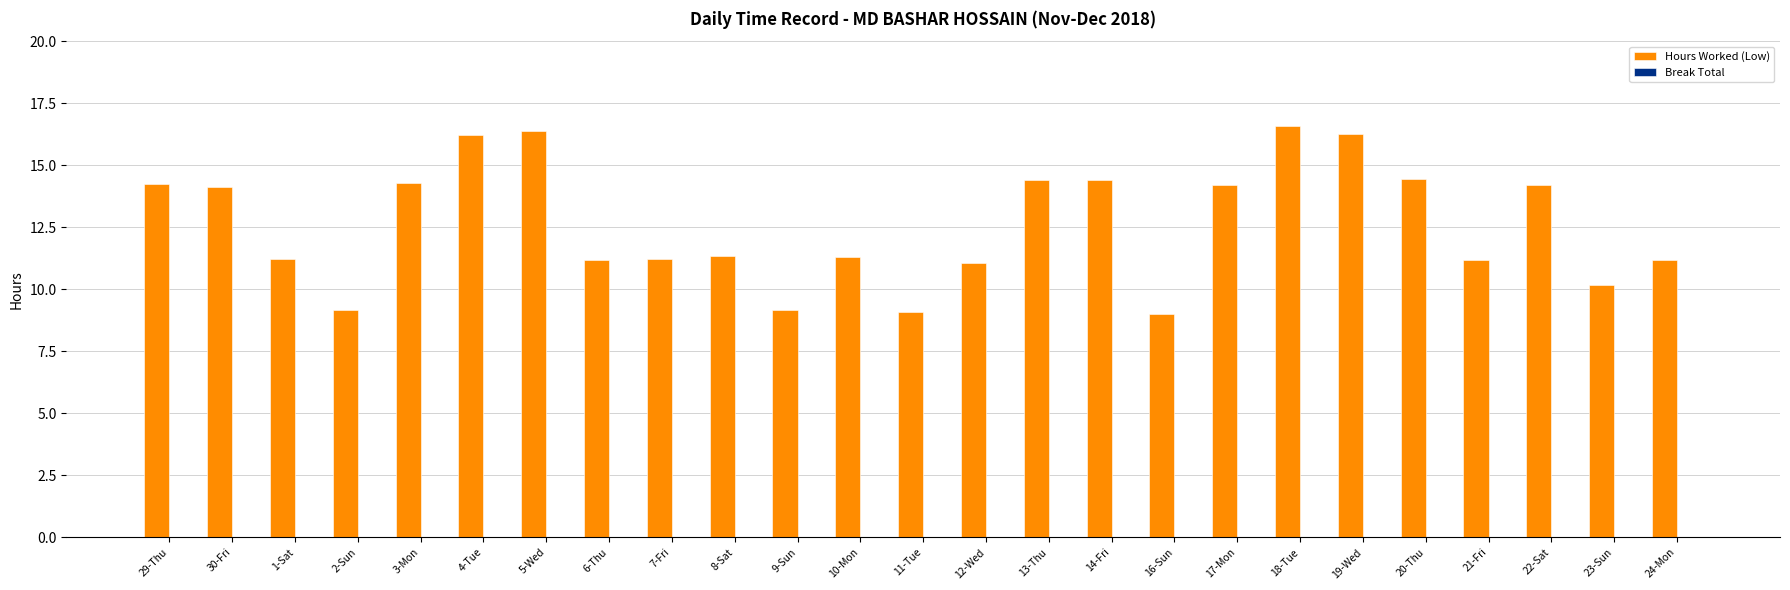

True or false: the data shows 7.0 at 10-Mon.

False